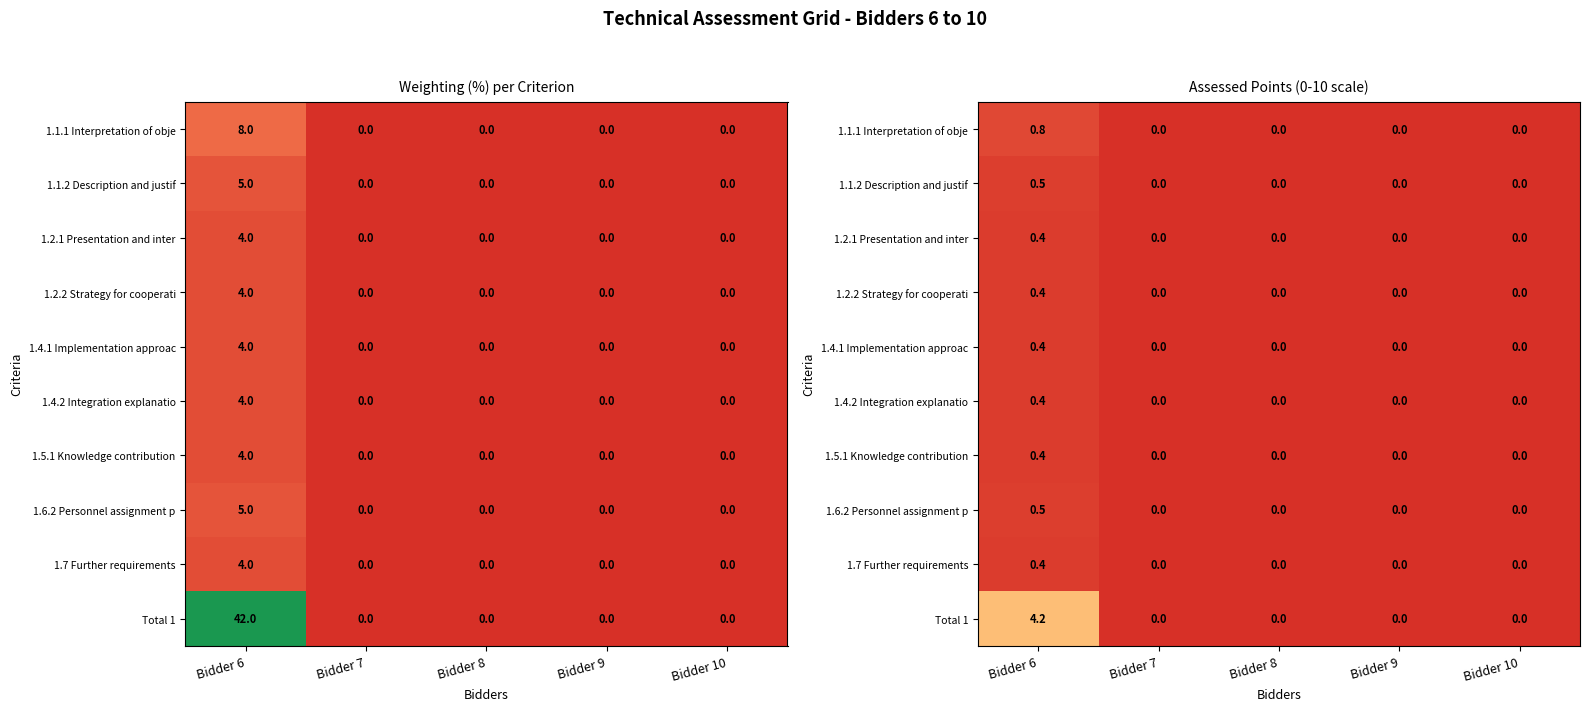

Which series has the largest total across all categories?

Total 1